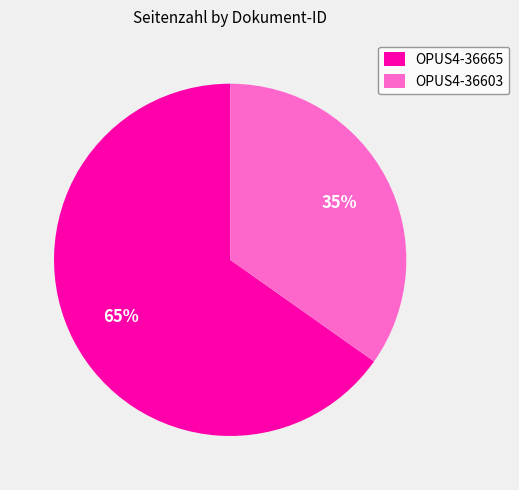

The OPUS4-36603 slice represents 35% of the pie. True or false?

True